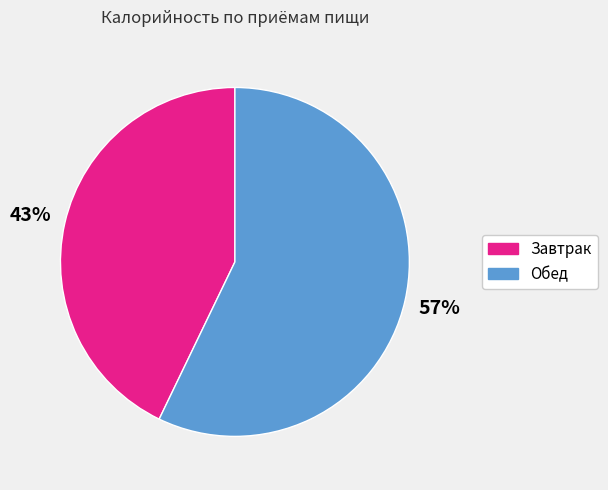

Which has a higher value, Обед or Завтрак?

Обед